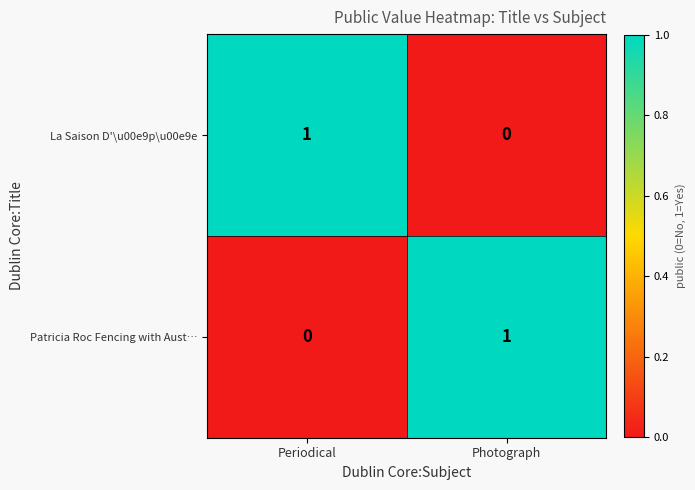

At Periodical, list the series in order from largest to smallest.

La Saison D'\u00e9p\u00e9e, Patricia Roc Fencing with Aust…